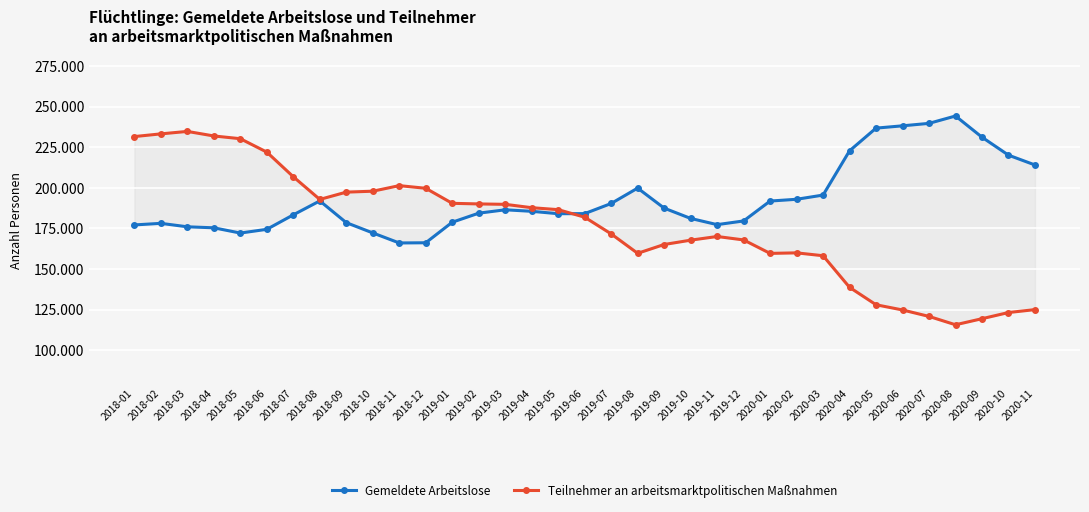

How many values in the Gemeldete Arbeitslose series exceed 184392?

17